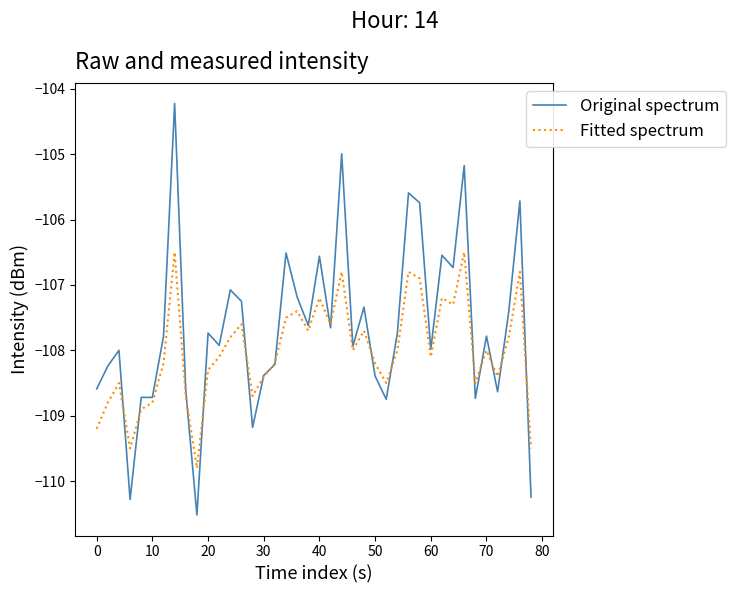

Rank the series by their average value, from lowest to highest.

Fitted spectrum, Original spectrum